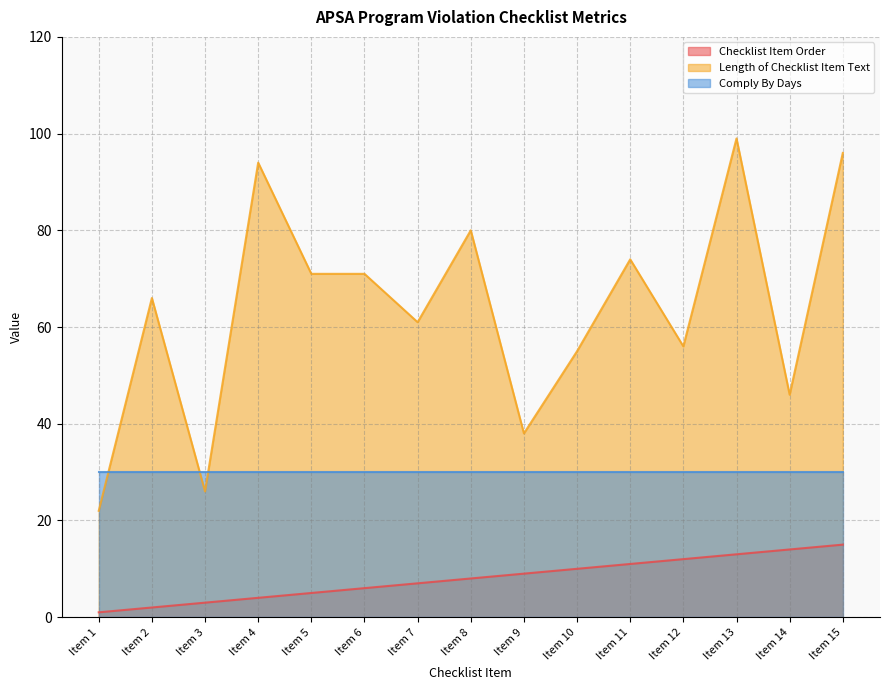

Which series has the widest spread of values?

Length of Checklist Item Text